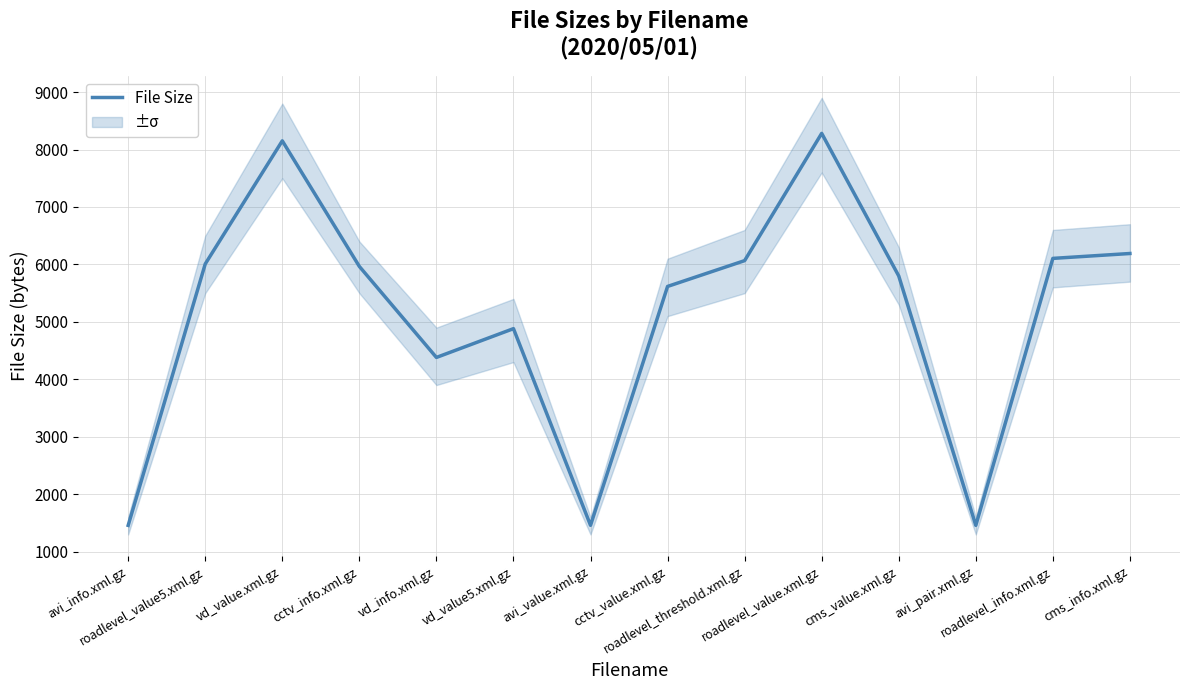

Is it true that the value at avi_value.xml.gz is 2253?

False